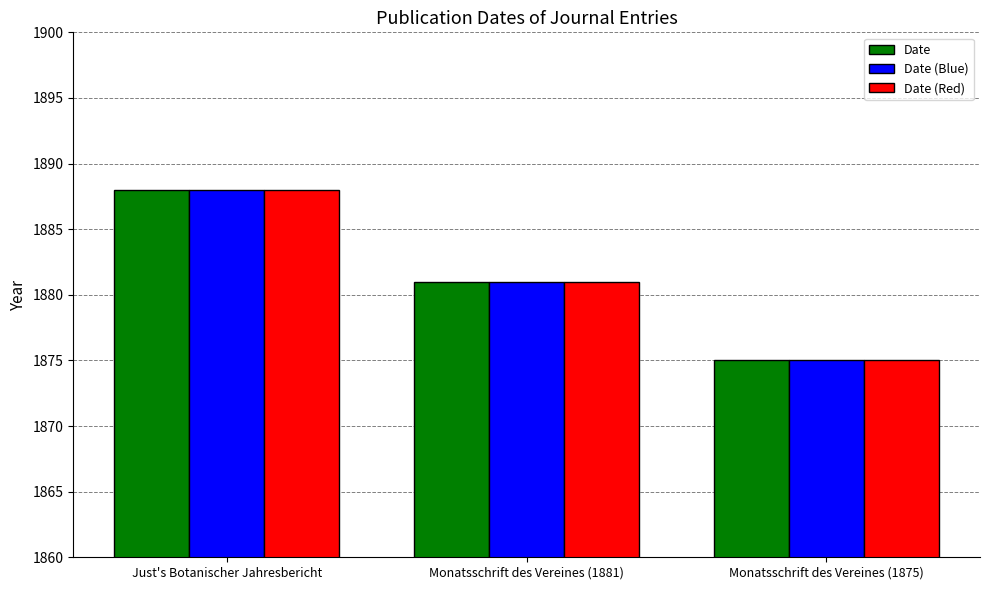

At which label does Date reach its peak?

Just's Botanischer Jahresbericht